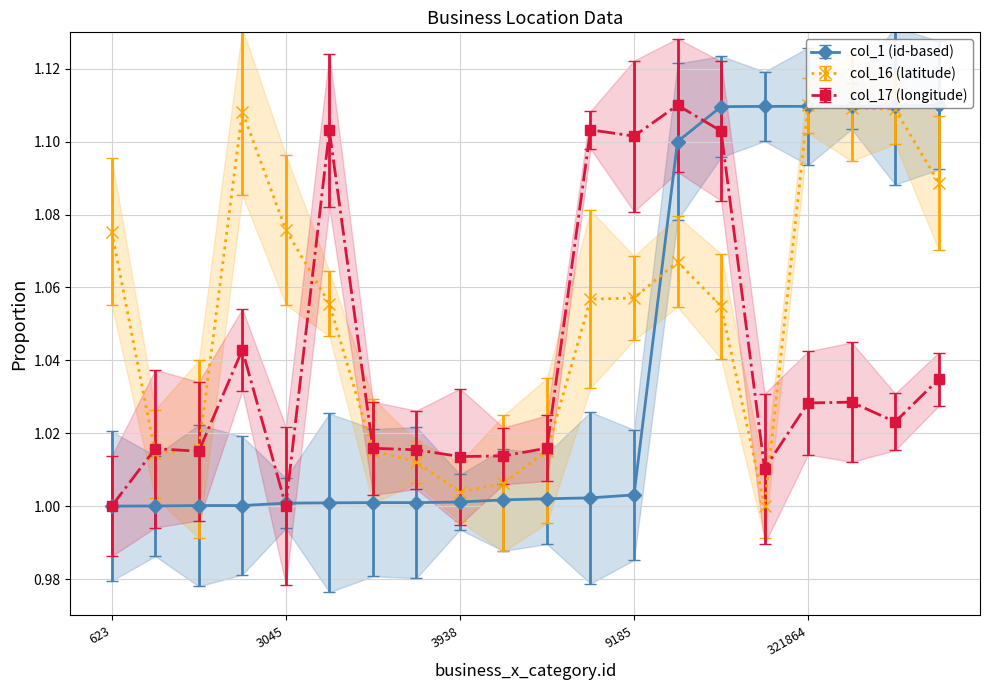

What is the value of the col_1 point at the 15th from the left?

1.1